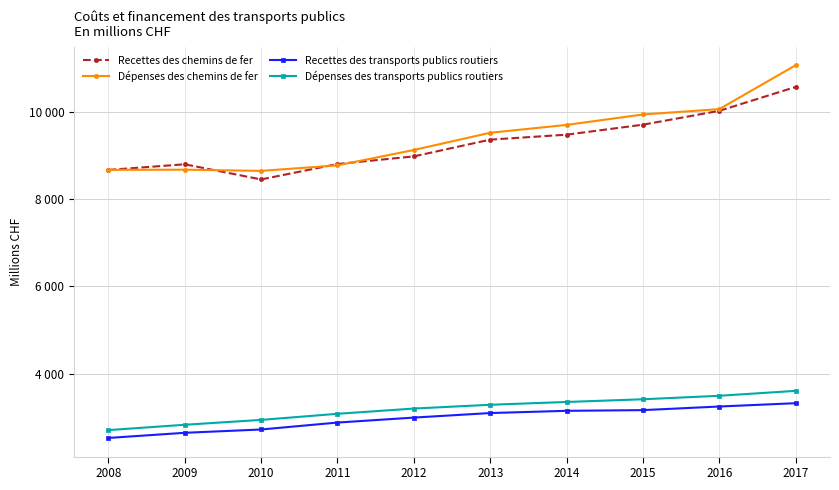

At how many categories does at least one series exceed 7697?

10